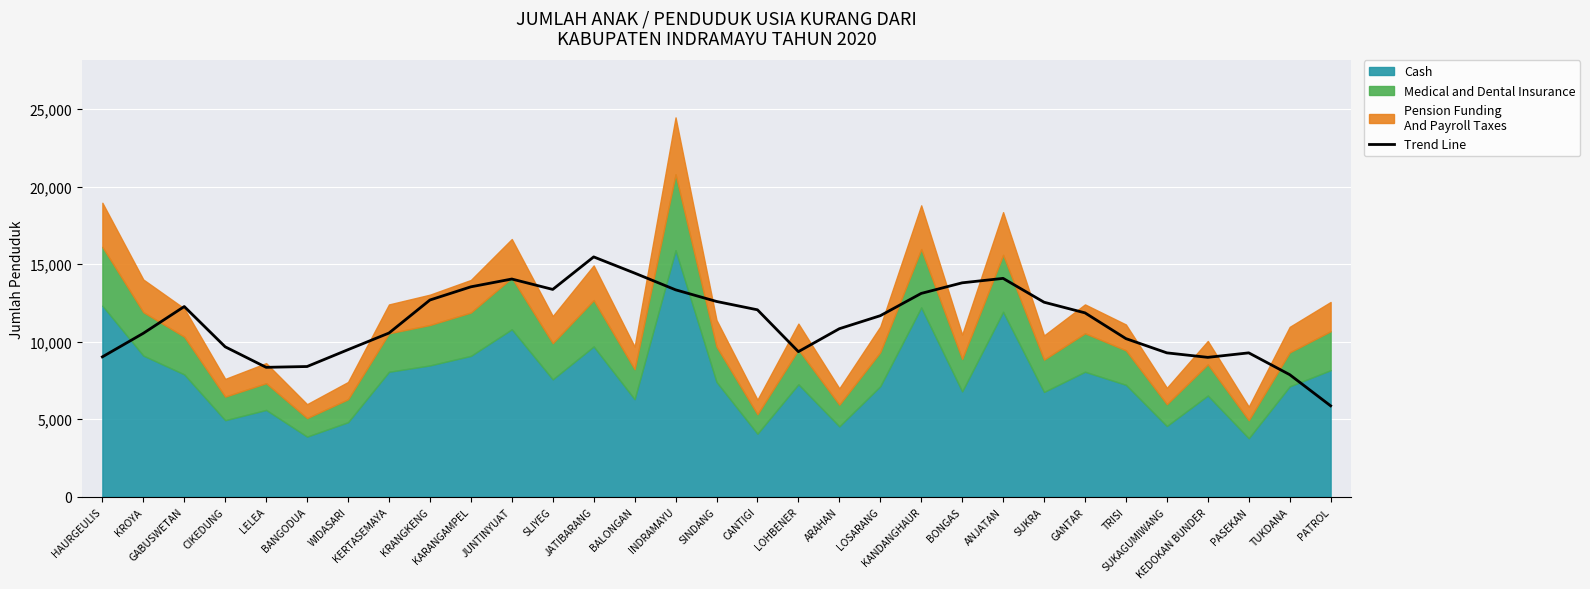

What is the label of the 21st point from the right?

JUNTINYUAT